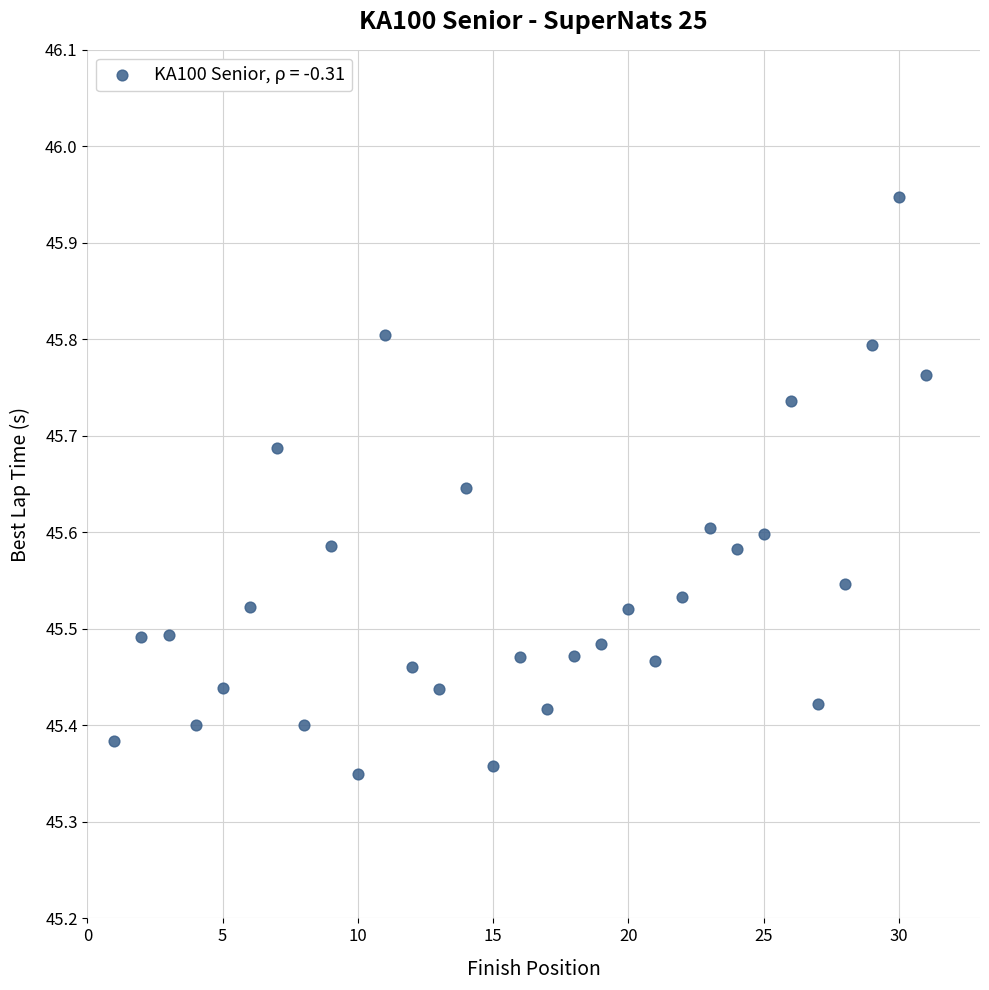

What is the range of X values (max minus min)?

30.0